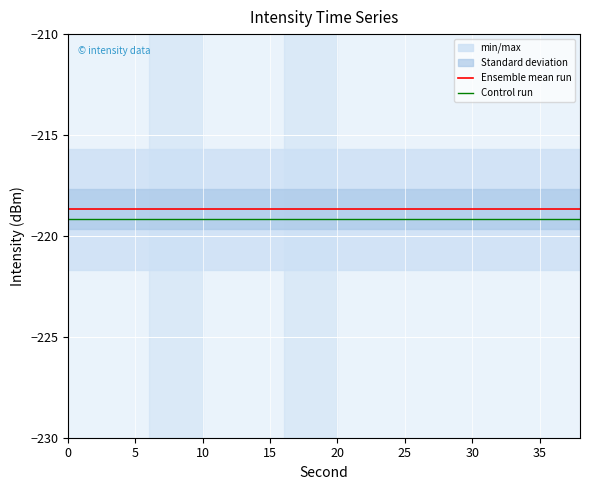

The value of Control run at 10 is -219.2. True or false?

True